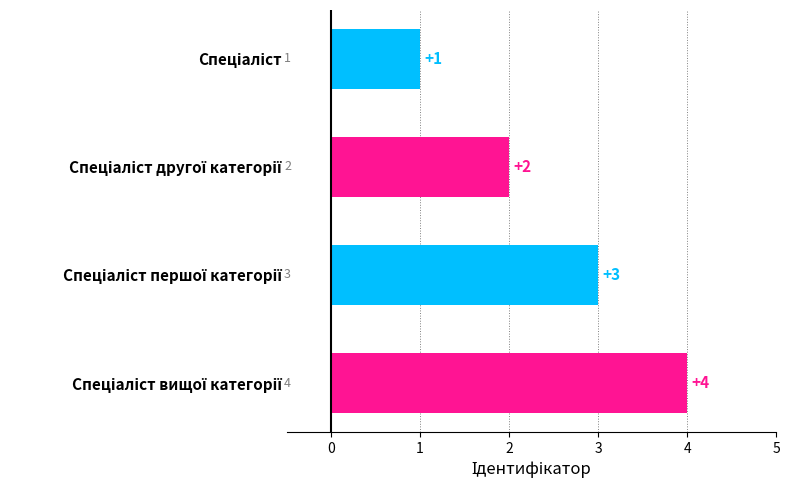

What is the value of the 4th bar from the top?

4